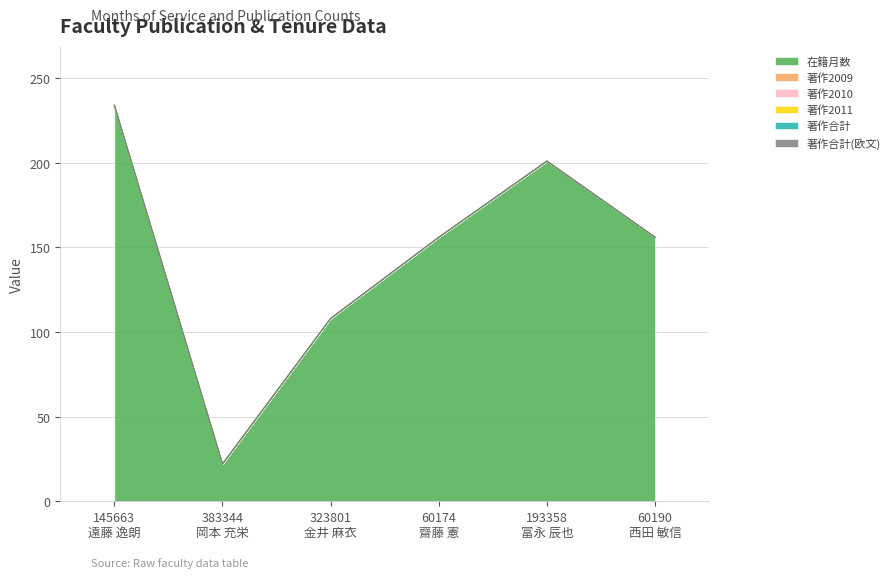

Between 145663
遠藤 逸朗 and 60190
西田 敏信, which series saw the biggest shift?

在籍月数